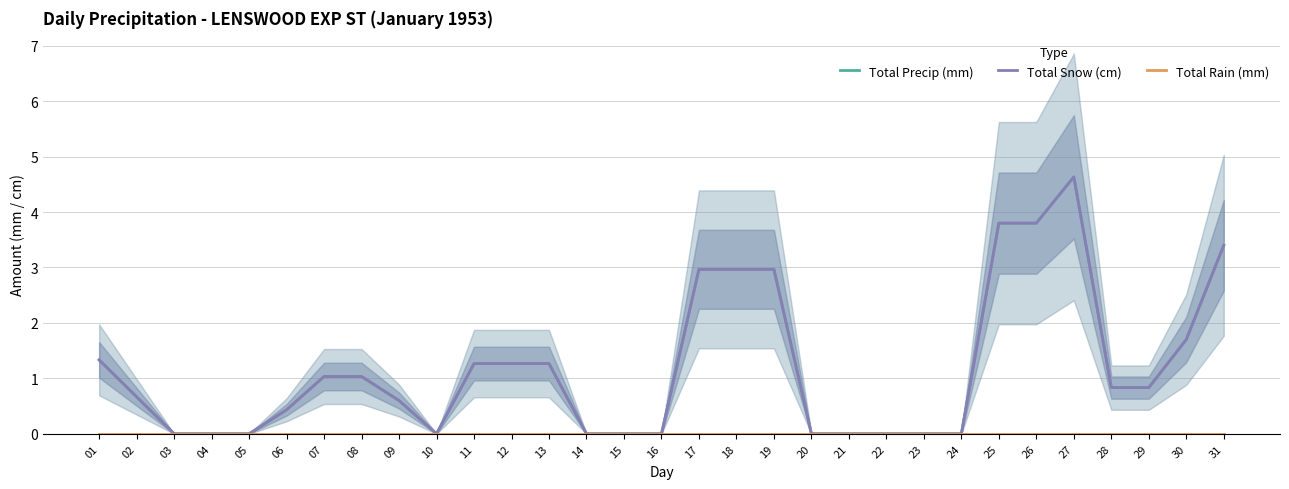

How many values in the Total Precip (mm) series exceed 0?

19